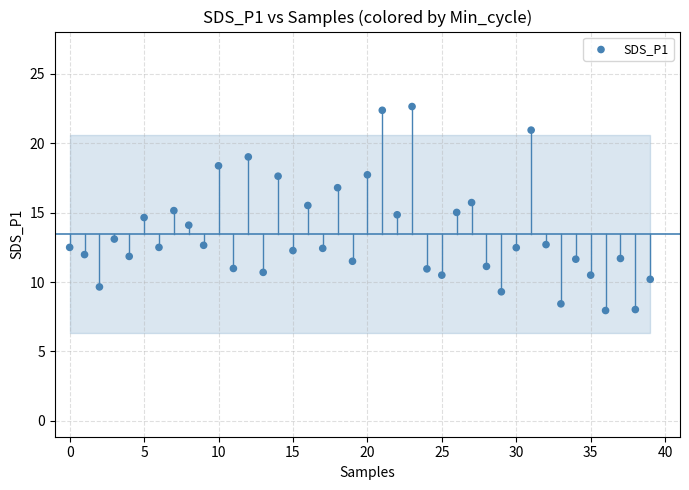

What is the range of Y values (max minus min)?

14.7